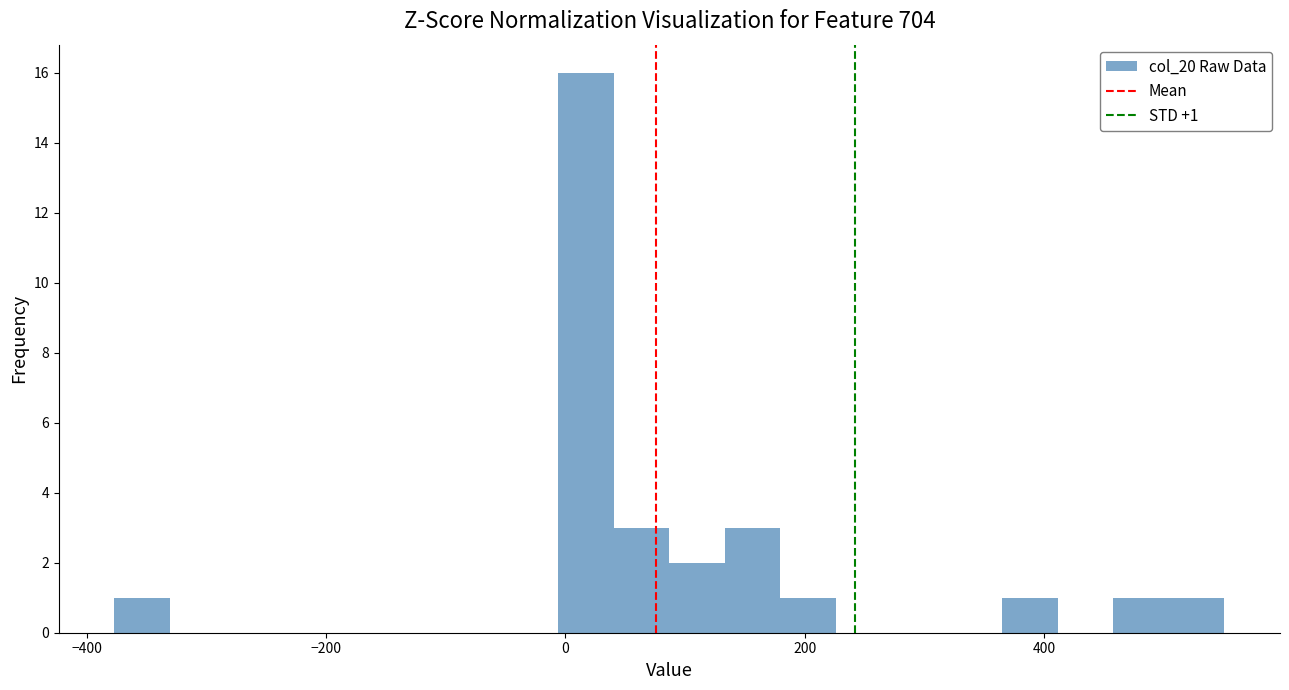

Read against the x-axis, roughly where is the centre of the tallest bar?

20